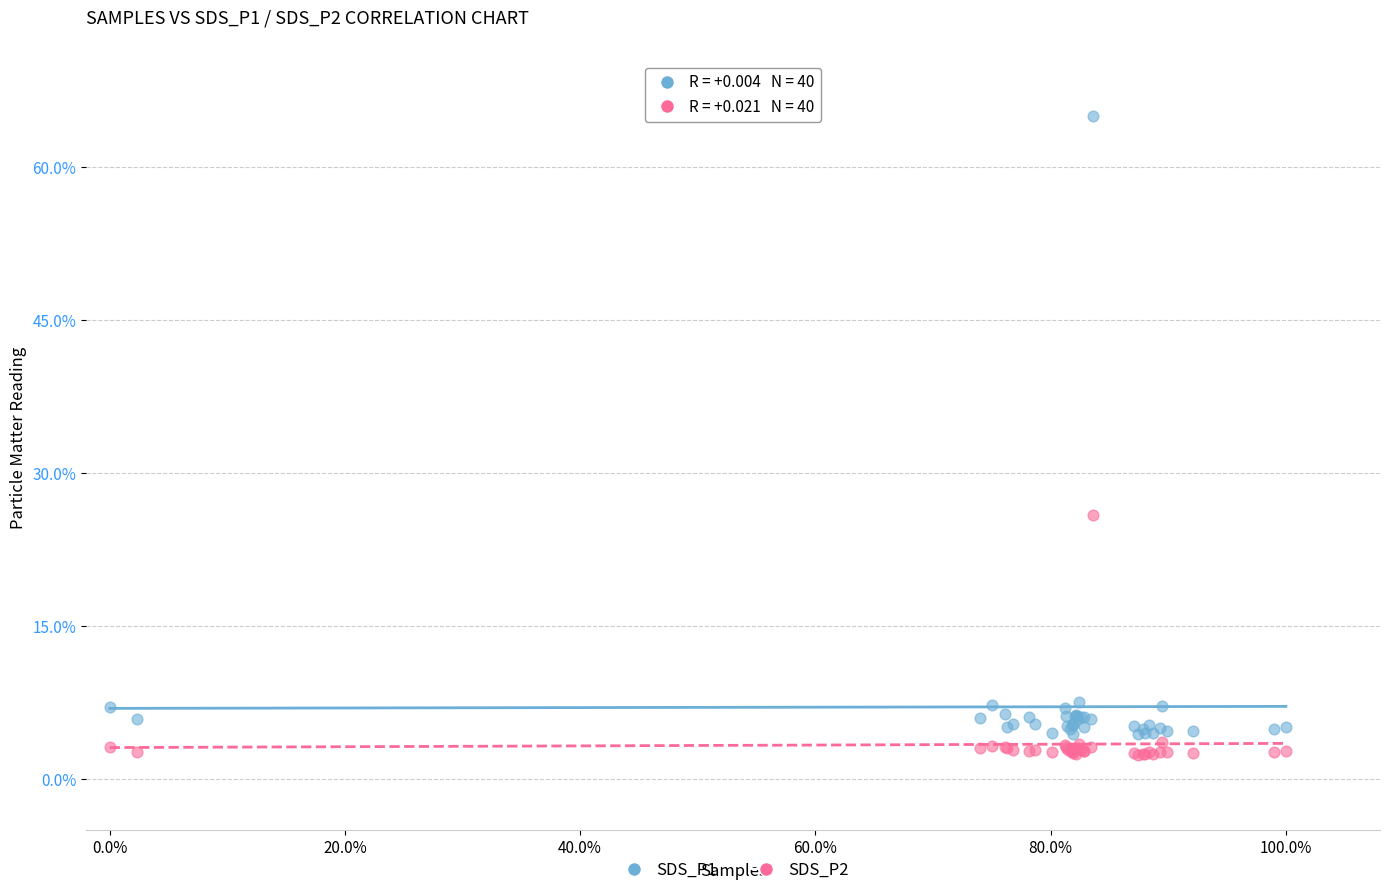

Which series has the widest spread of Y values?

SDS_P1